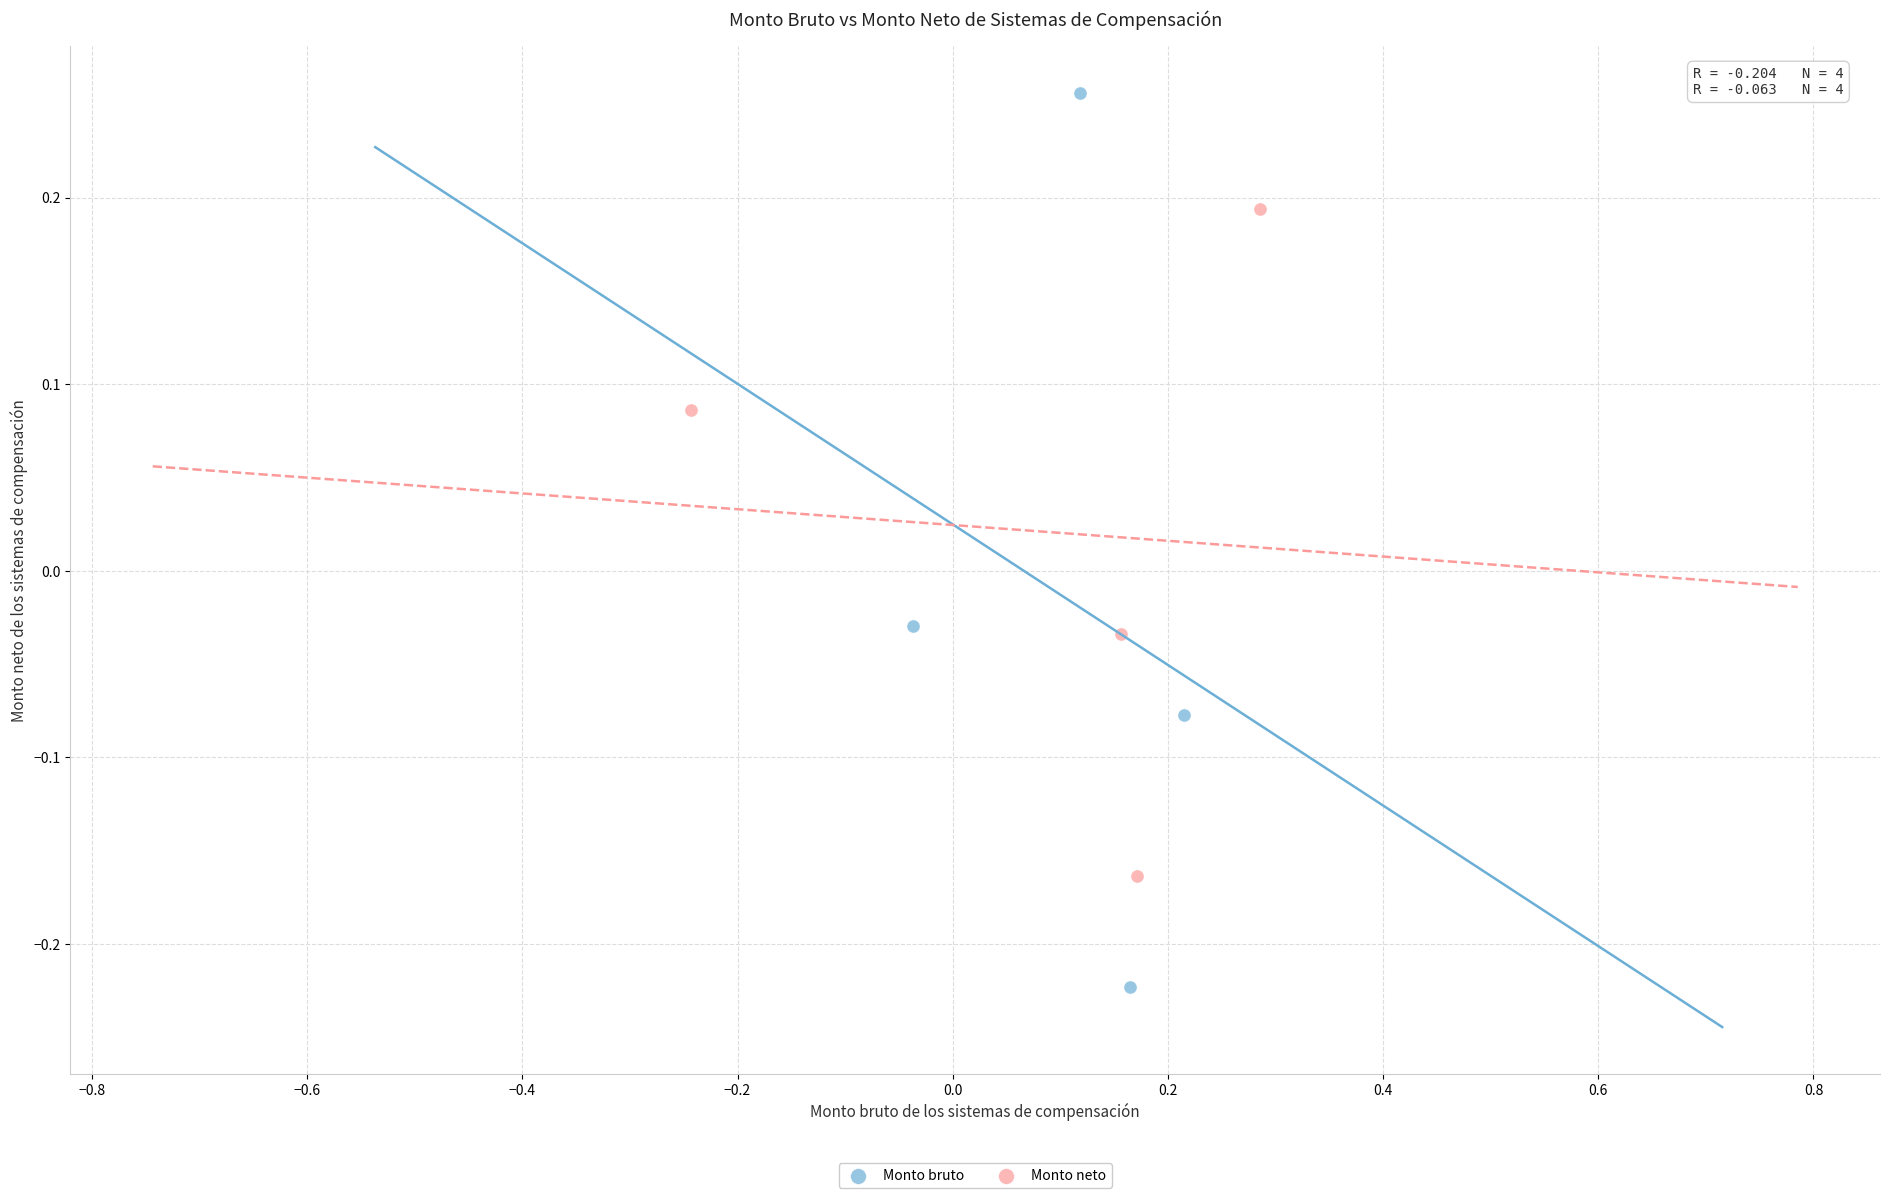

Which series has the widest spread of Y values?

Monto bruto